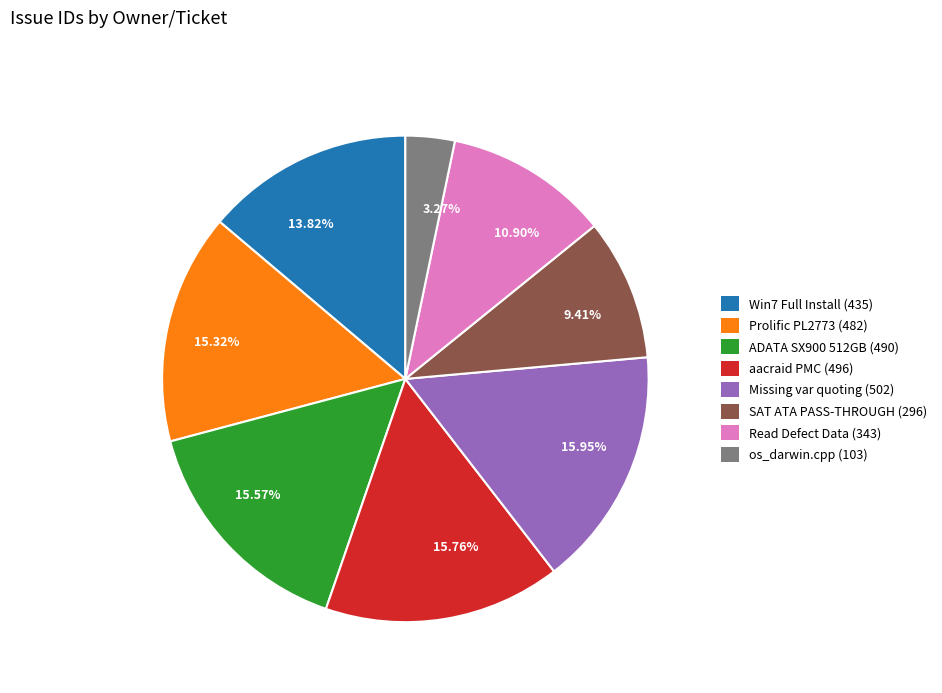

Is the sum of Read Defect Data (343) and SAT ATA PASS-THROUGH (296) greater than half?

No